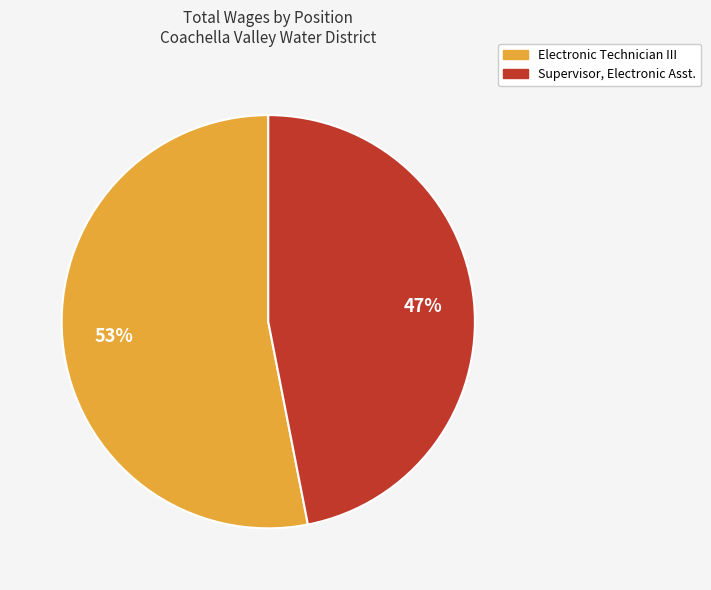

How many slices are in this pie chart?

2